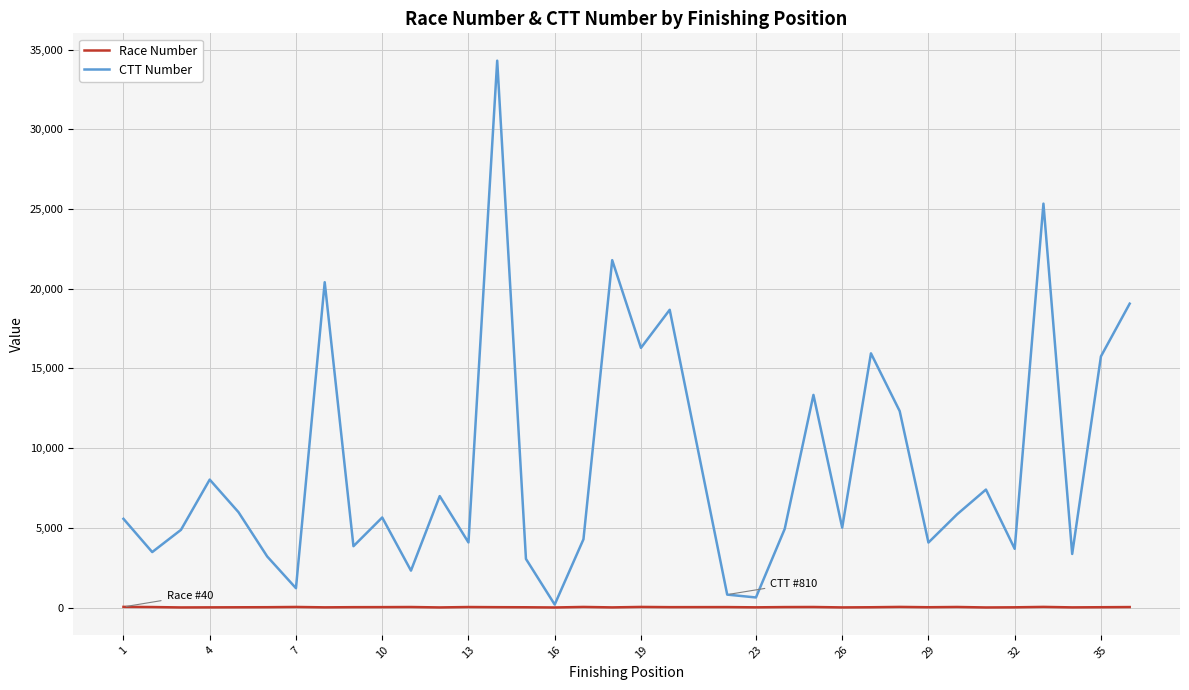

Which series has the widest spread of values?

CTT Number